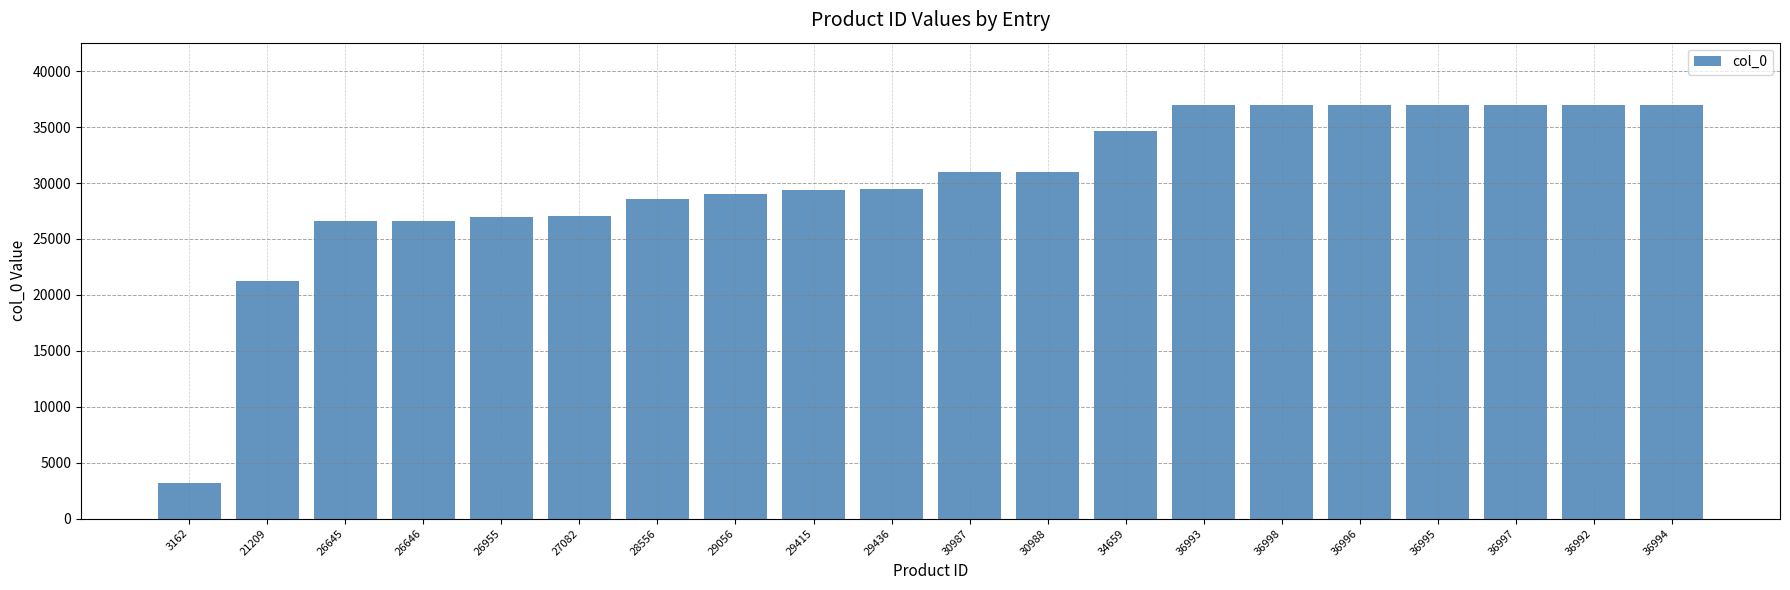

True or false: the data shows 46134 at 28556.

False